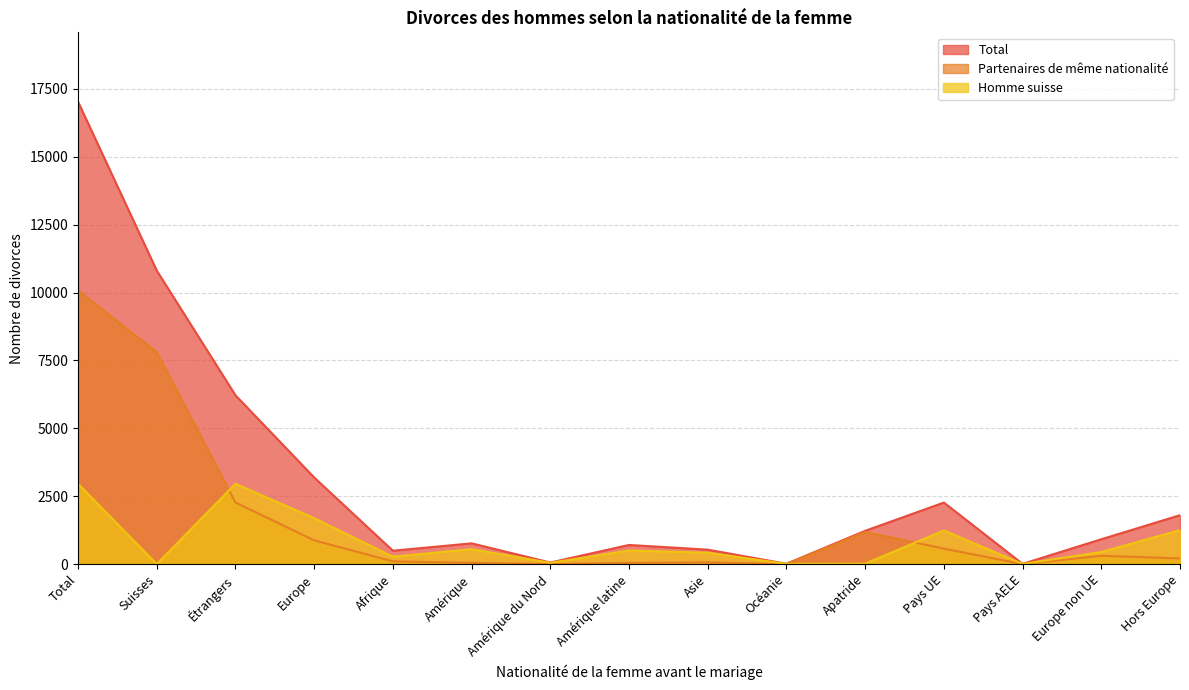

True or false: Homme suisse has more than 0 interior local peaks.

True